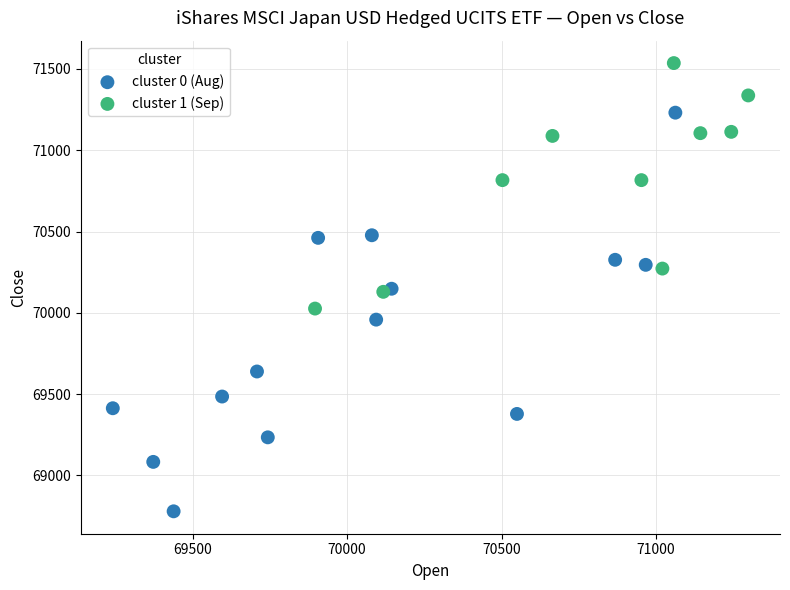

Which series reaches the maximum Y coordinate?

cluster 1 (Sep)